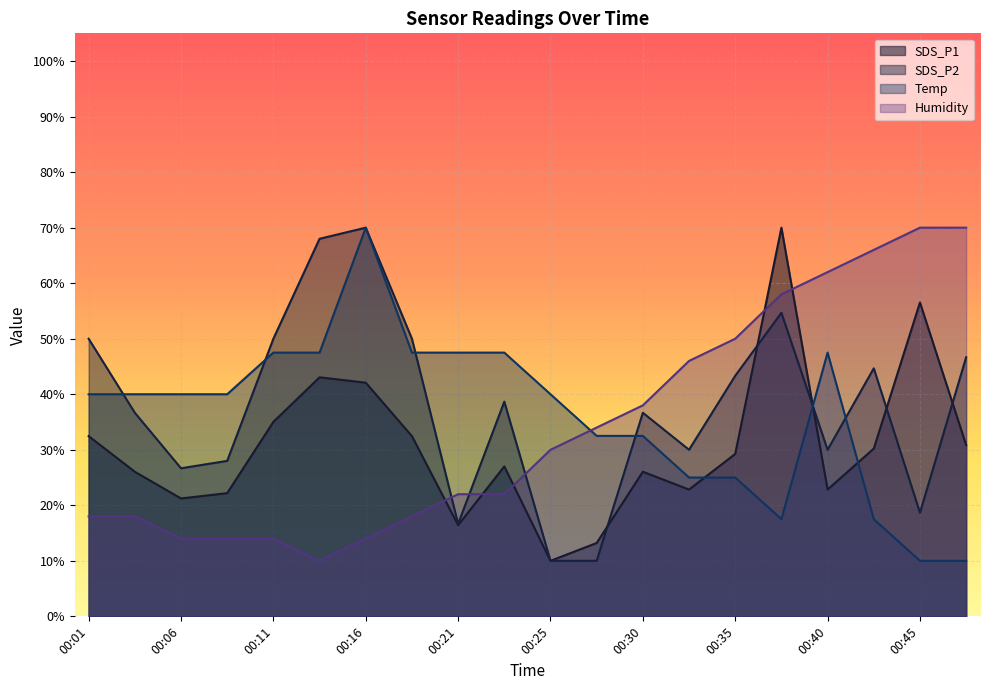

What is the value of the SDS_P2 point at the 13th from the left?

36.7